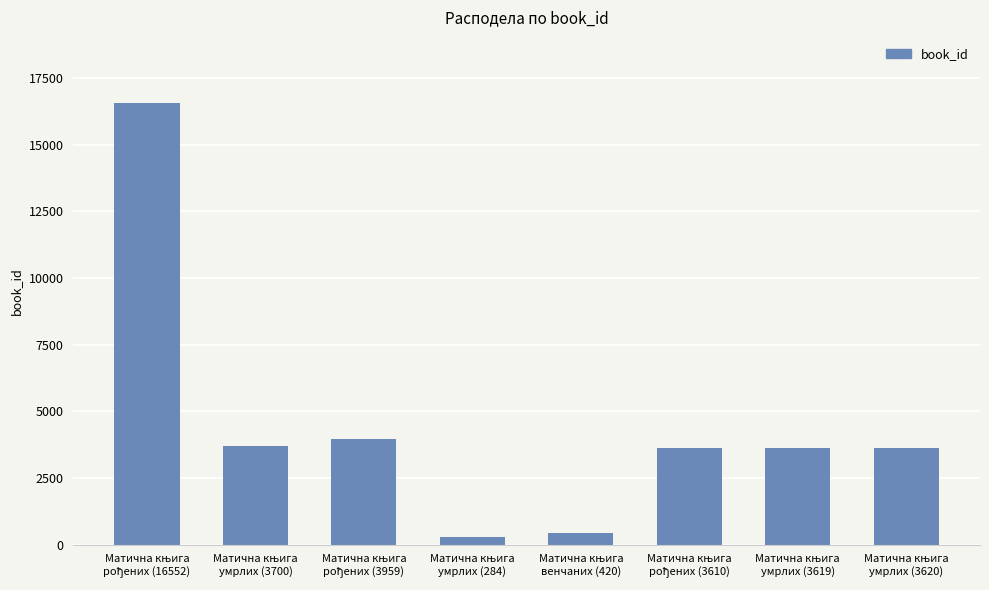

What is the value of the 2nd bar from the left?

3700